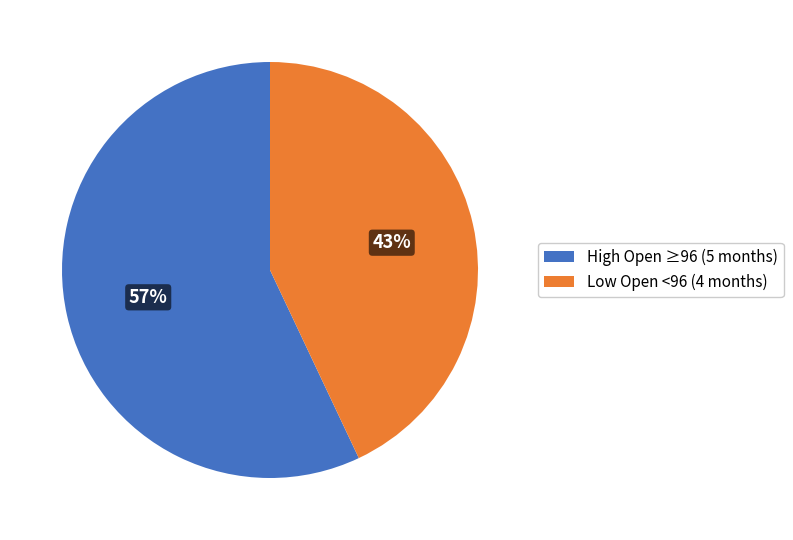

How many segments does this pie chart have?

2